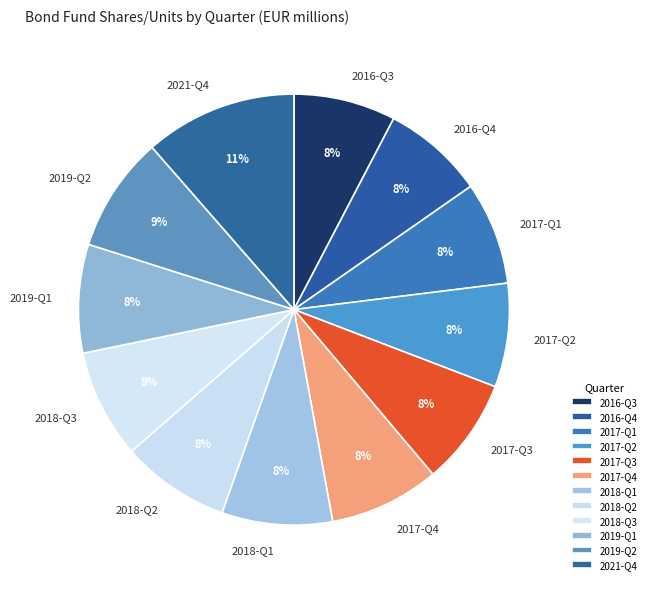

Is 2018-Q1 the majority of the pie?

No